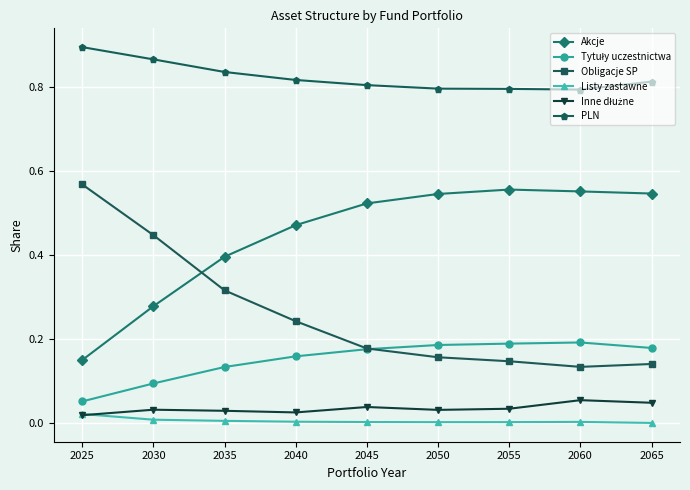

Which series changed the most between 2025 and 2065?

Obligacje SP